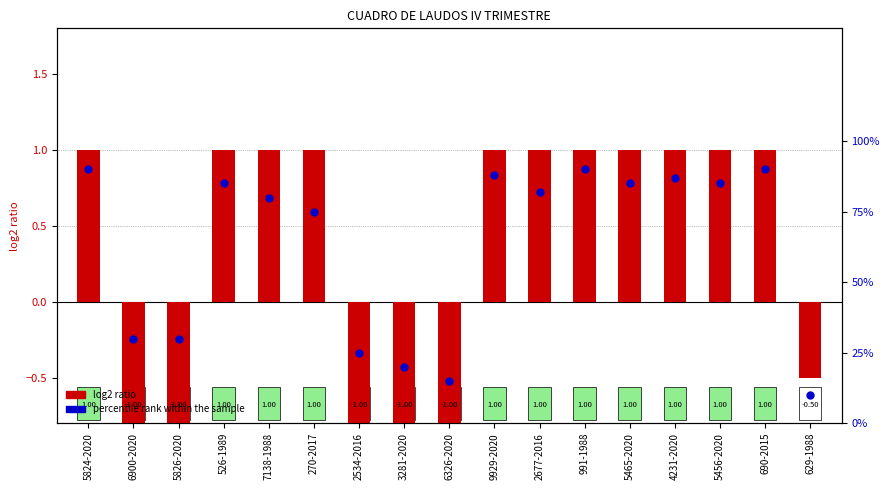

Which series has the largest total across all categories?

percentile rank within the sample